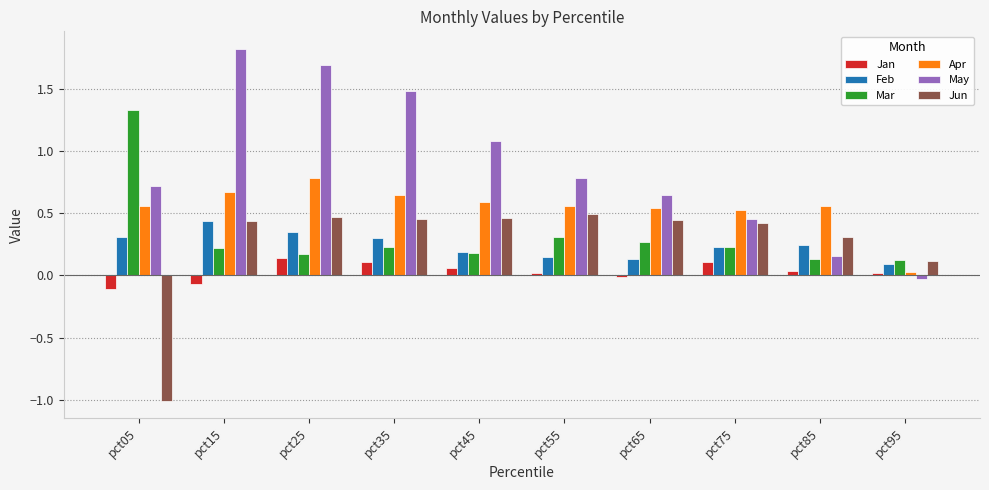

How many data points does each series have?

10